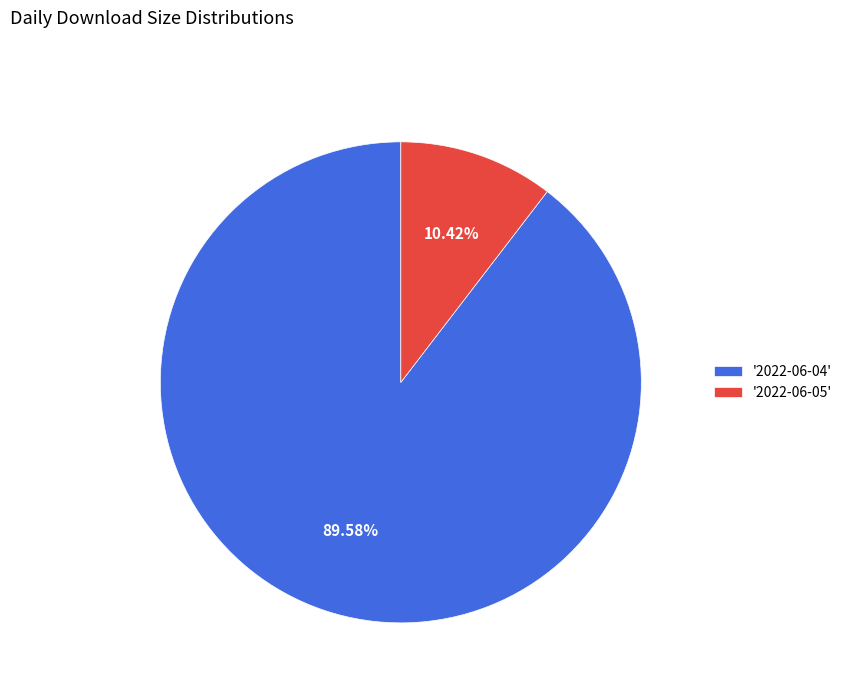

Does '2022-06-05' represent more than half of the total?

No